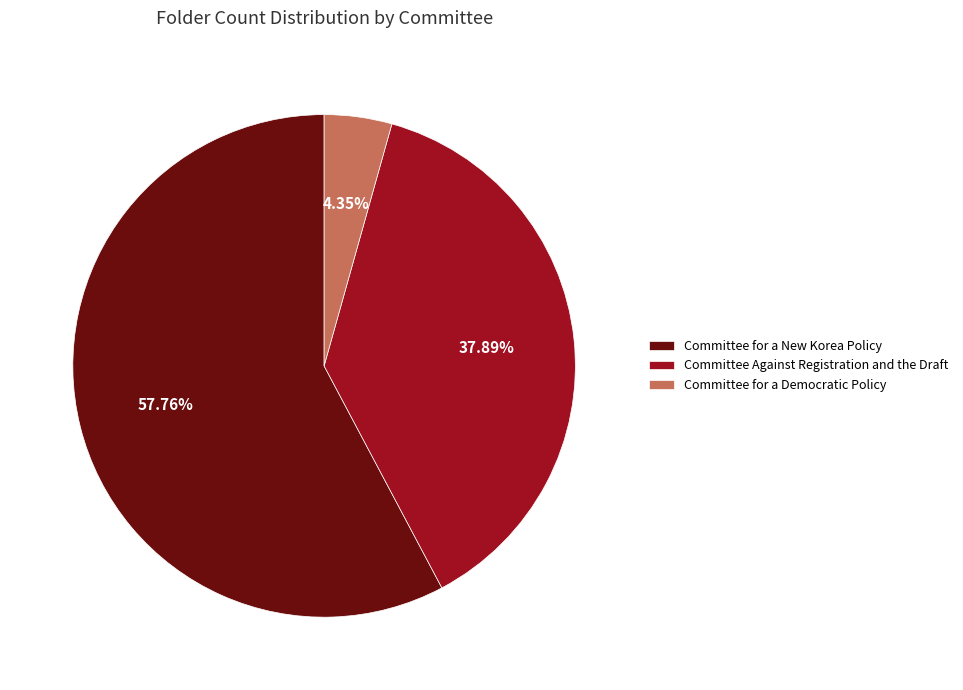

To the nearest percent, what portion does Committee for a New Korea Policy represent?

58%